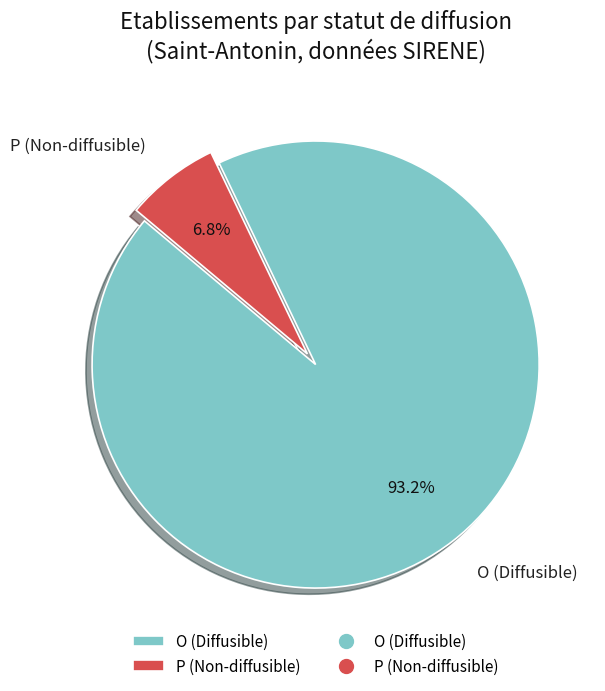

To the nearest percent, what portion does P represent?

7%